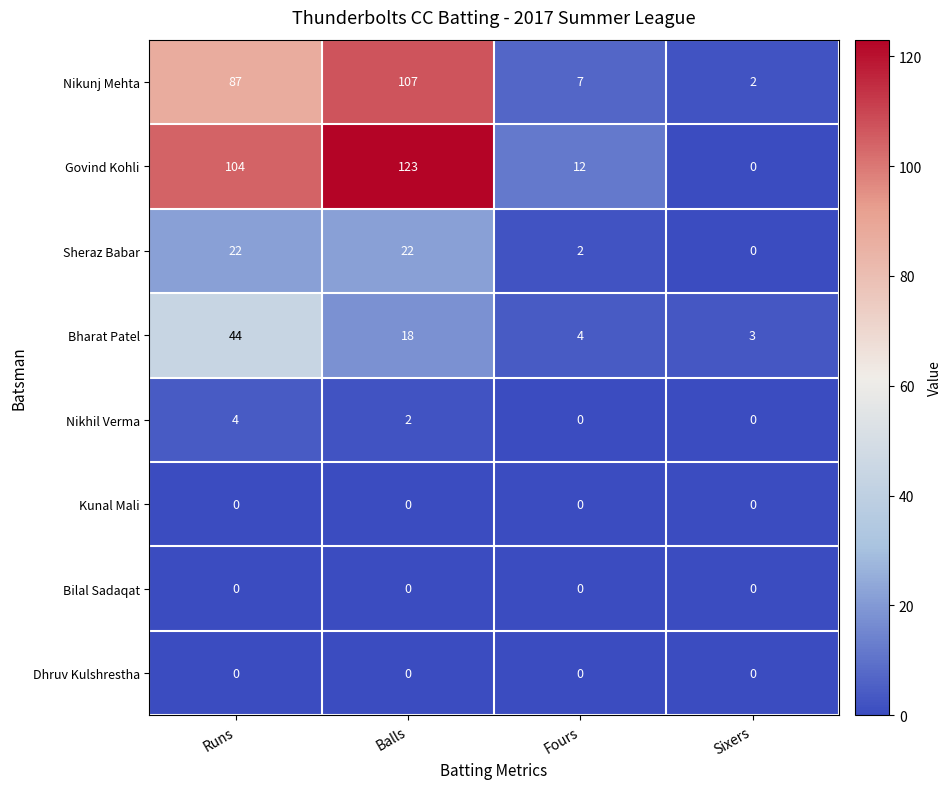

What is the difference between the highest and lowest values at Balls?

123